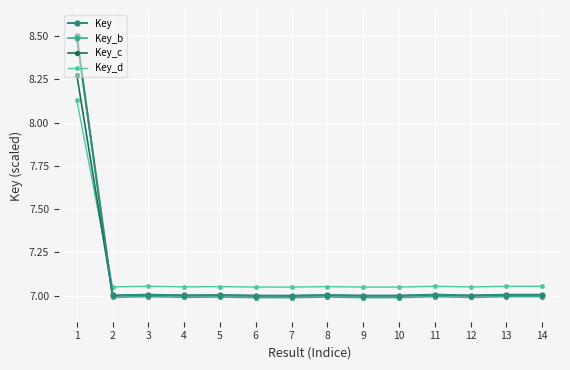

Which series changed the most between 8 and 9?

Key